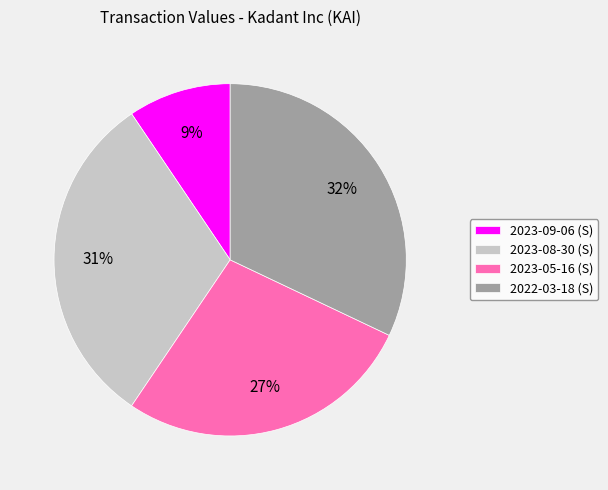

To the nearest percent, what is the difference between the largest and smallest slice percentages?

23%